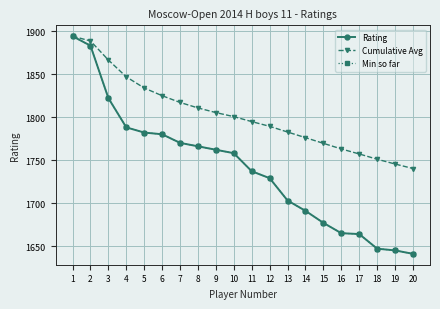

True or false: Cumulative Avg has more than 2 points higher than both neighbors.

False